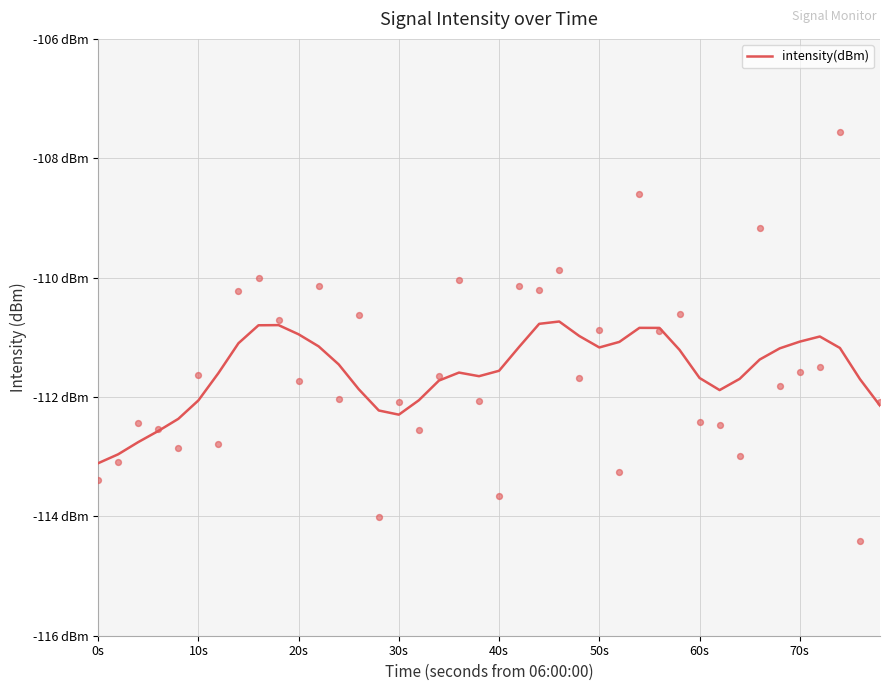

Which has a higher value, 40s or 30s?

40s